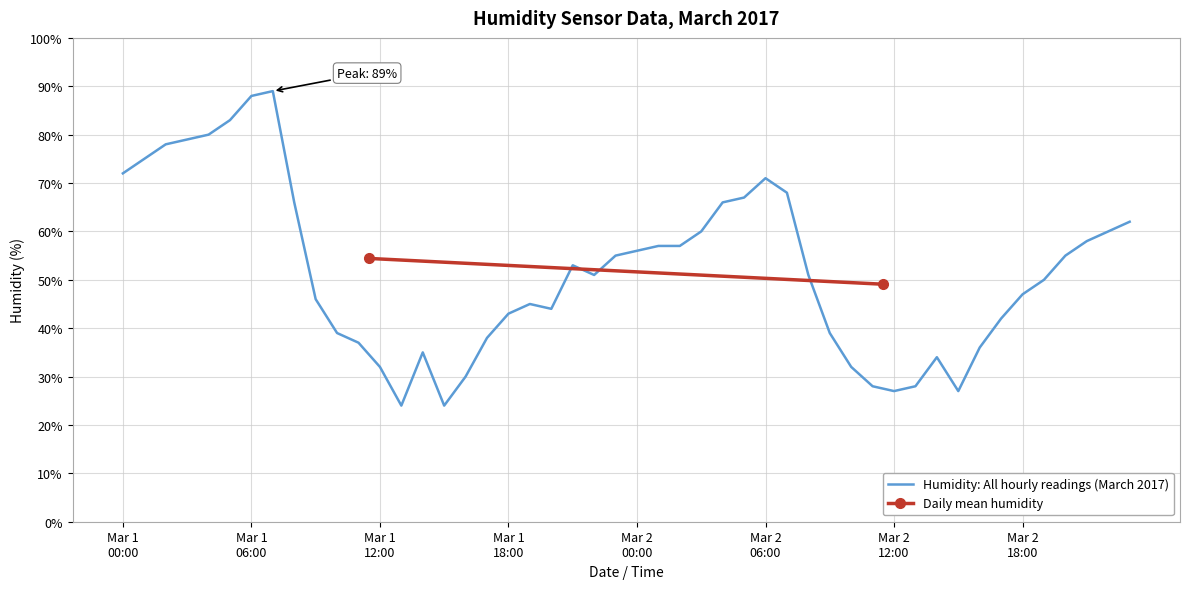

What is the lowest value of the Humidity: All hourly readings (March 2017) series?

24